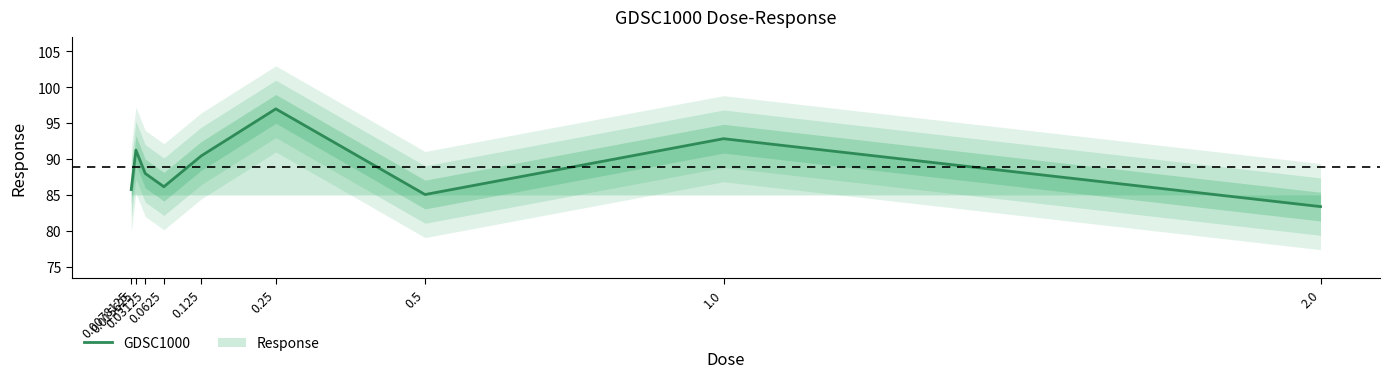

Count the number of data series in this chart.

1